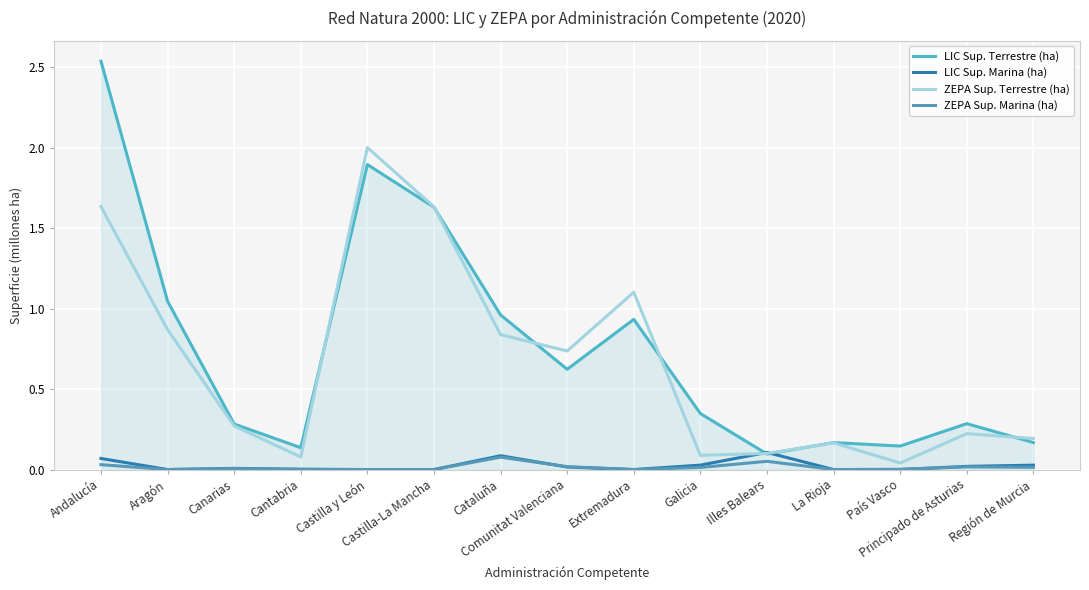

Which series has the widest spread of values?

LIC Sup. Terrestre (ha)